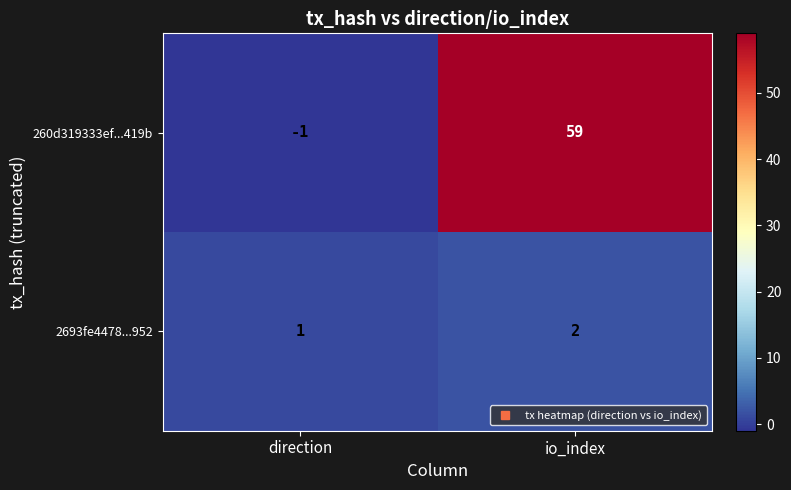

What is the maximum value shown in the chart?

59